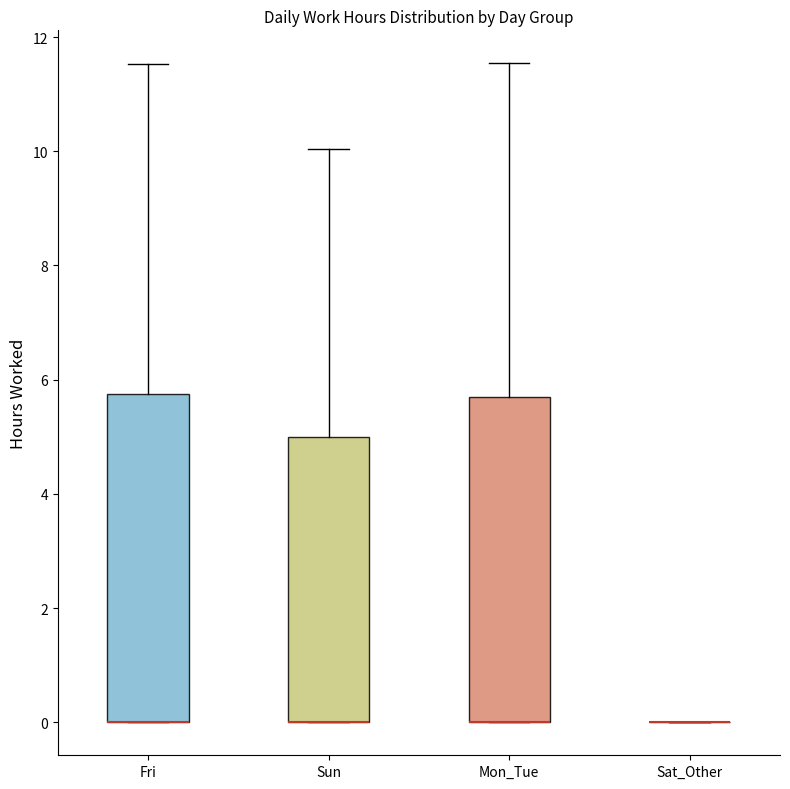

Where is the lower edge of the box for Mon_Tue on the y-axis? The values are not printed on the chart, so give them approximately, as read against the axis.

0.0